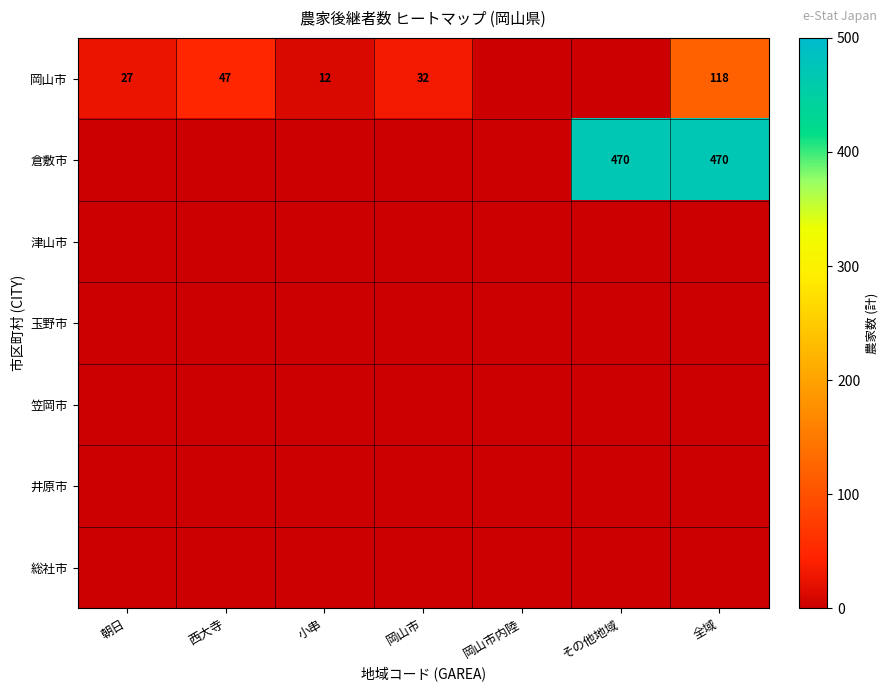

What is the difference between the maximum and minimum values in the 倉敷市 series?

470